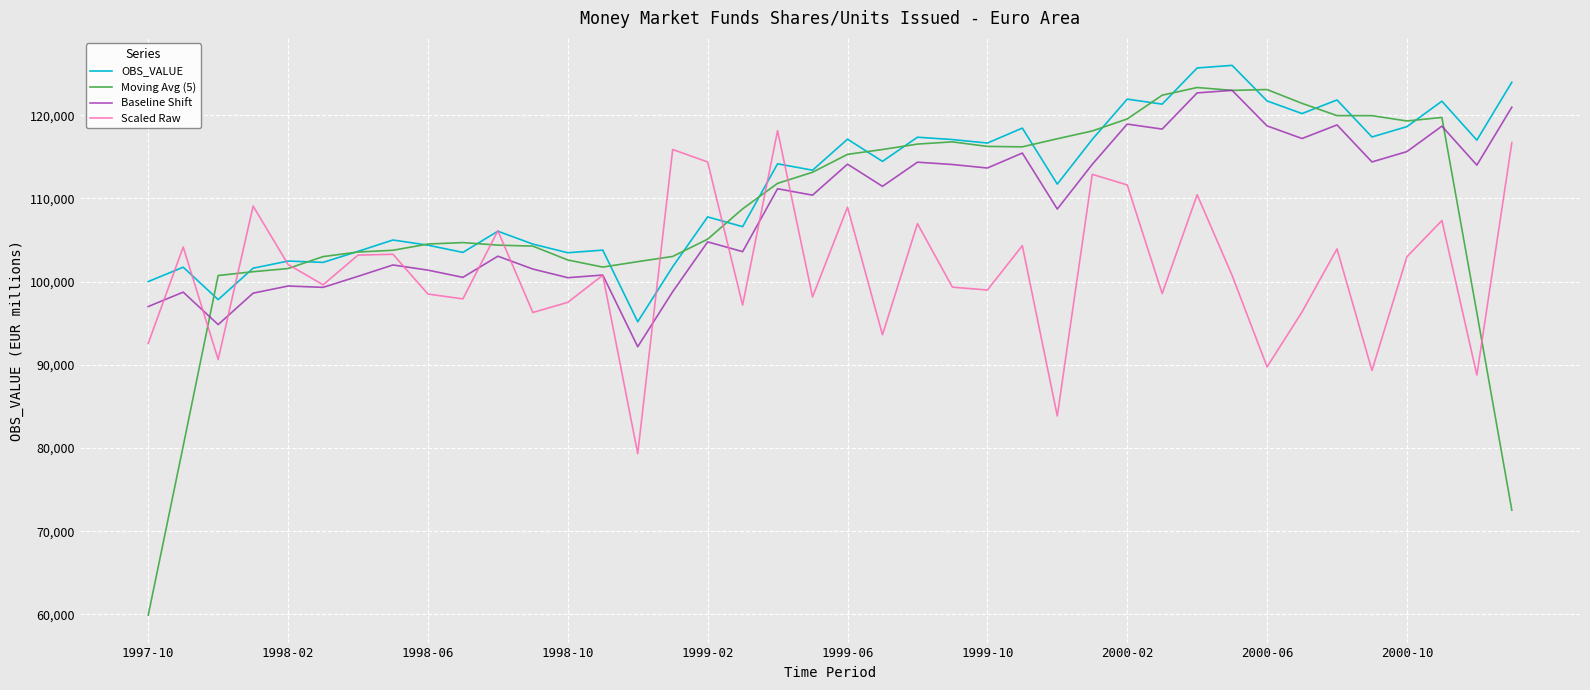

Is this an area chart (filled region under the line)?

No